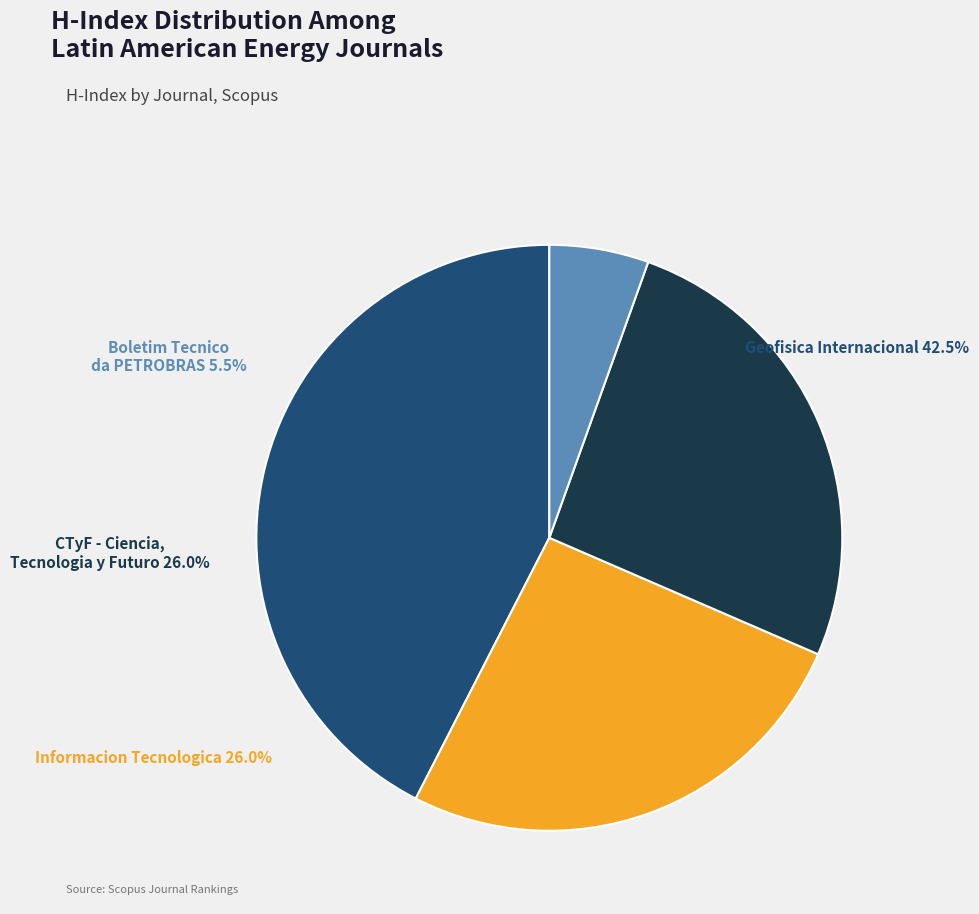

What is the total percentage of Informacion Tecnologica and Boletim Tecnico da PETROBRAS?

31.5%